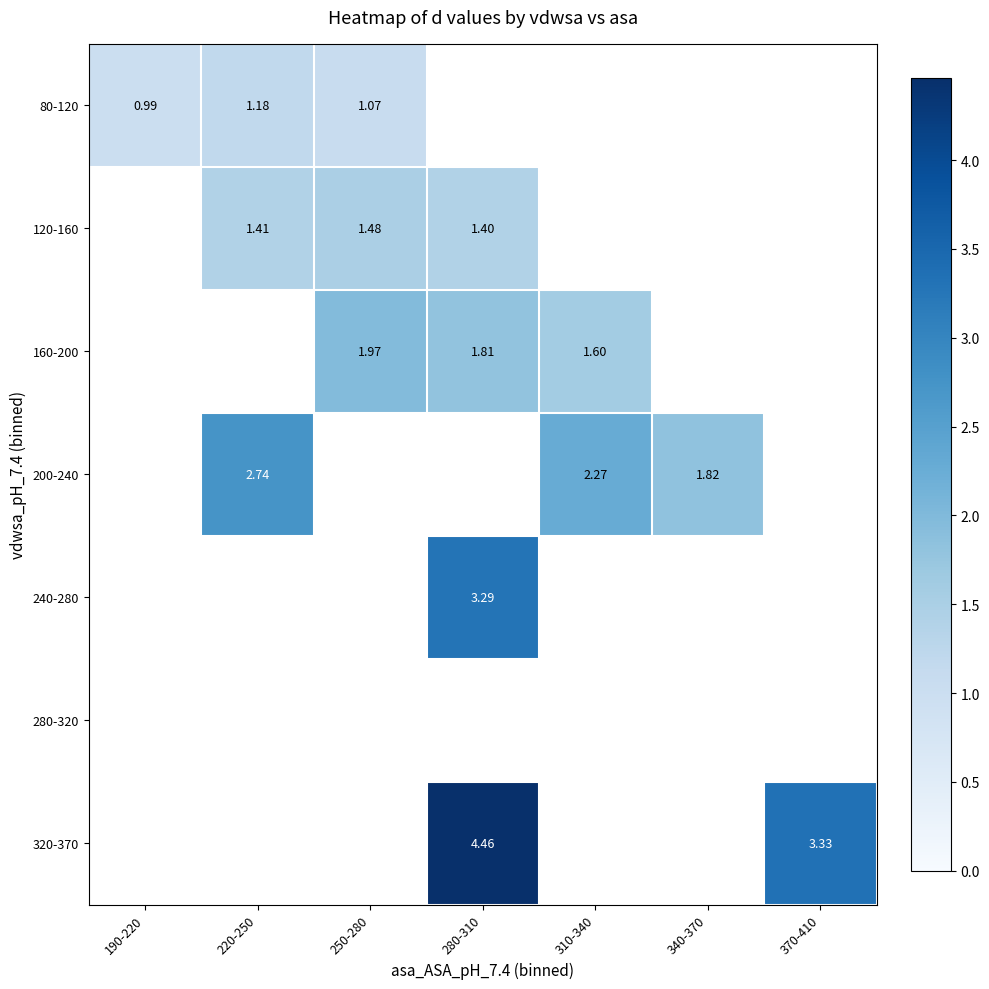

At which label does 240-280 first exceed 3?

280-310